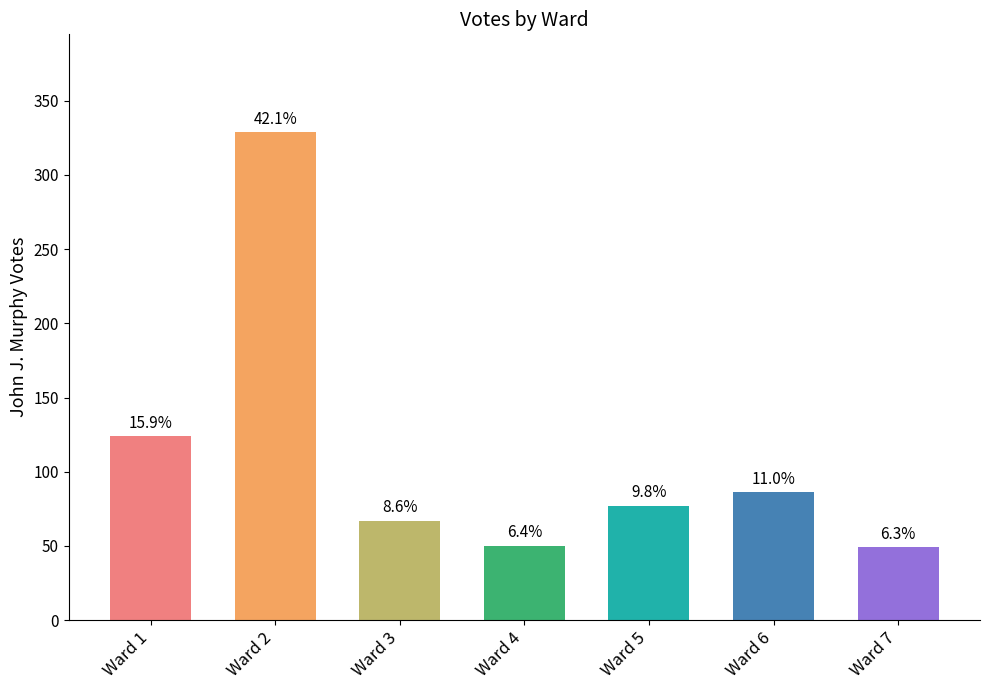

What is the difference between the maximum and minimum values?

280